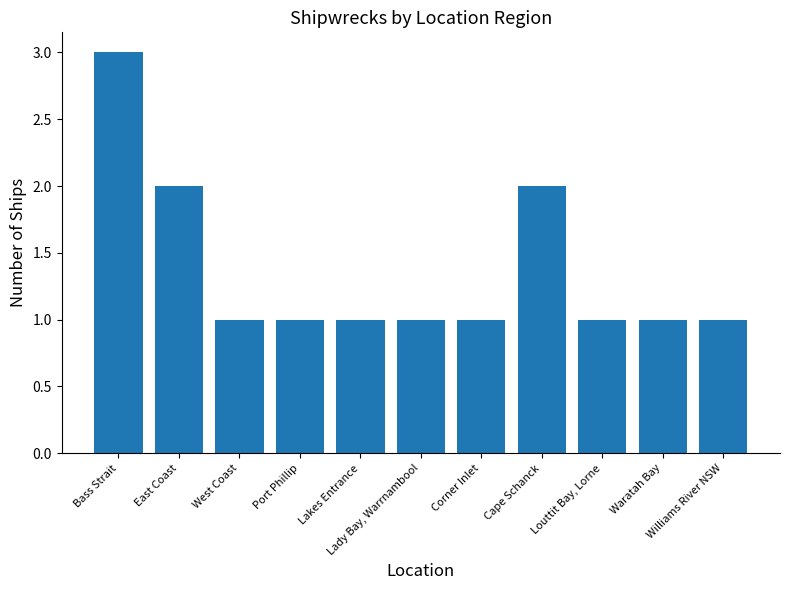

Which label corresponds to the largest value in the chart?

Bass Strait